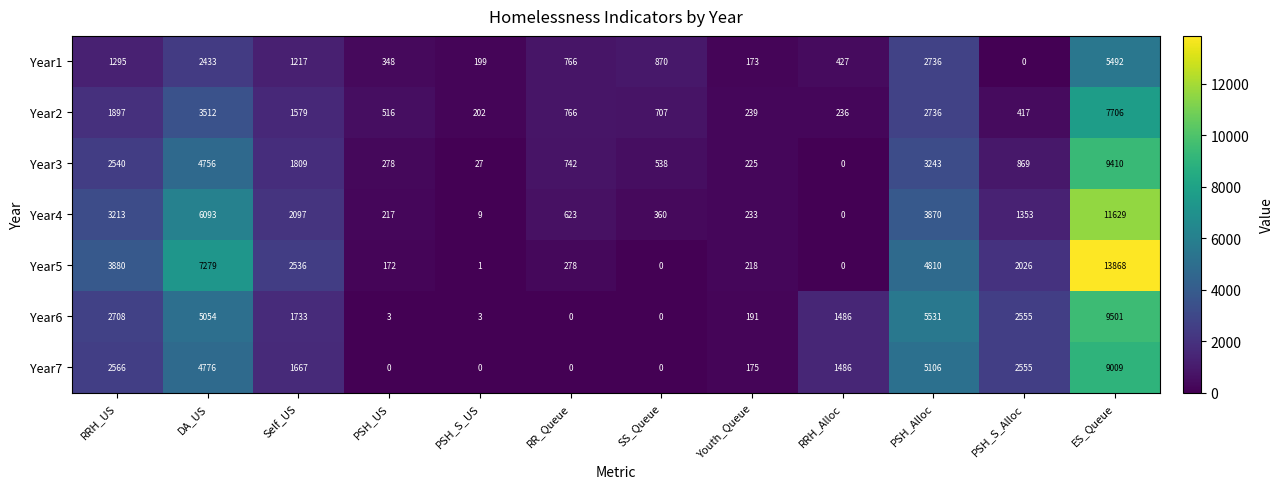

What is the sum of all Year2 values?

20513